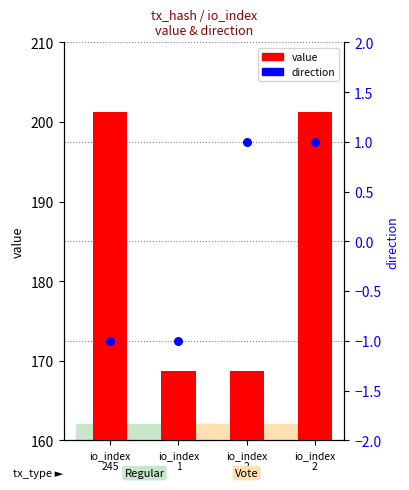

What is the total value across all series at io_index
245?

200.3